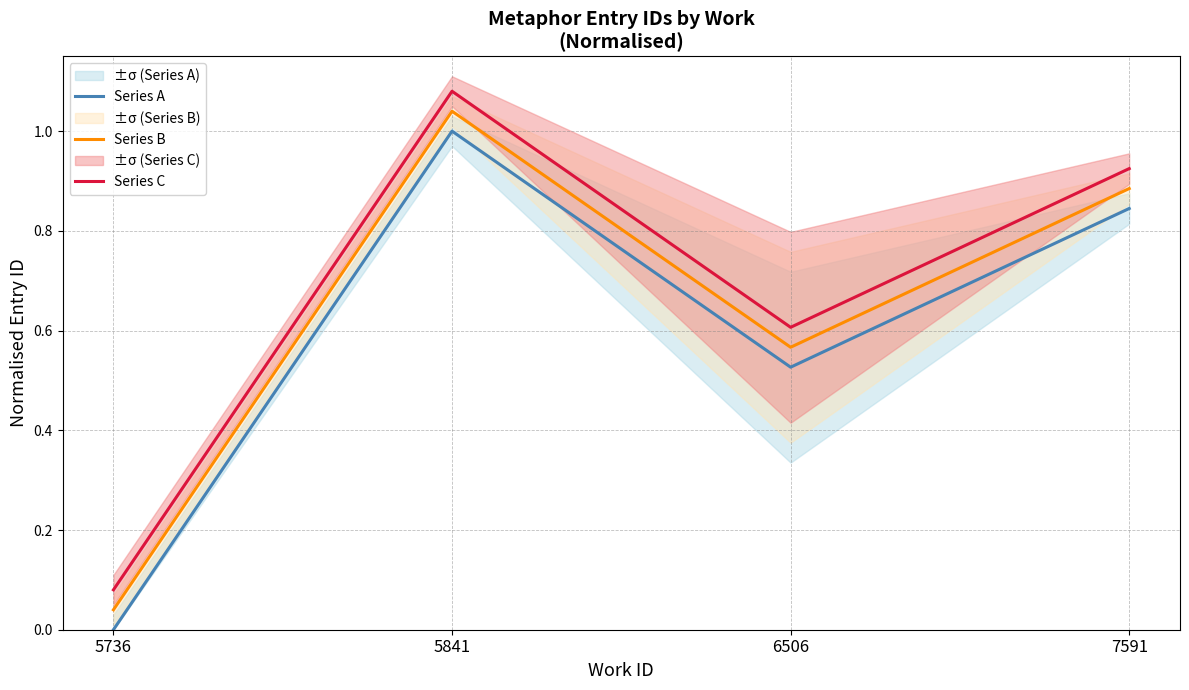

Reading left to right, extract all data points from this chart.

Series A: 5736=0.0	5841=1.0	6506=0.5	7591=0.8
Series B: 5736=0.0	5841=1.0	6506=0.6	7591=0.9
Series C: 5736=0.1	5841=1.1	6506=0.6	7591=0.9